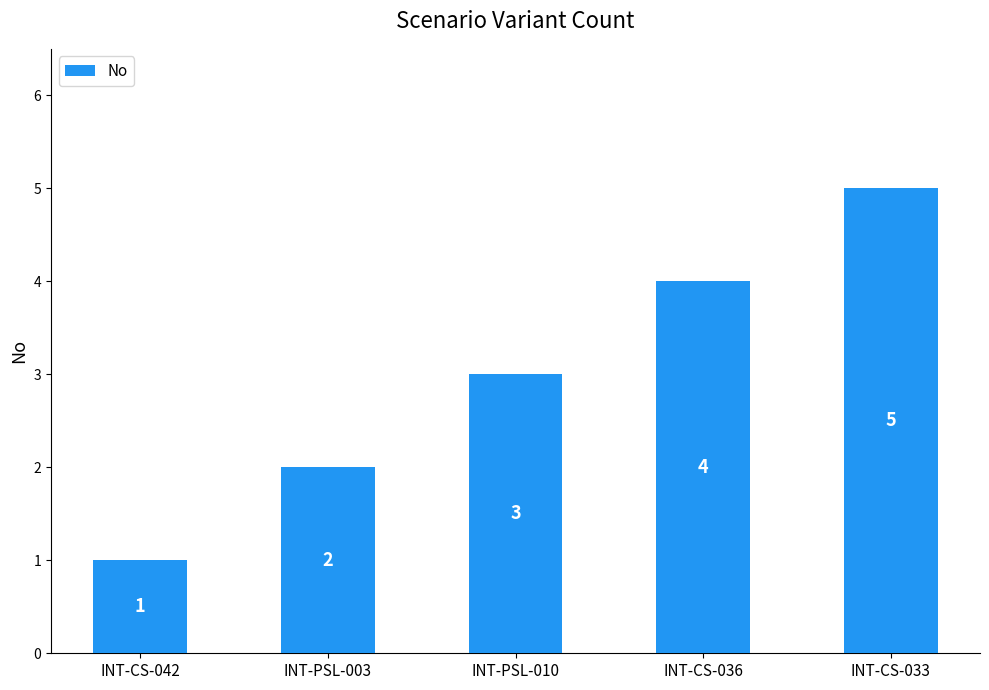

What is the maximum value shown in the chart?

5